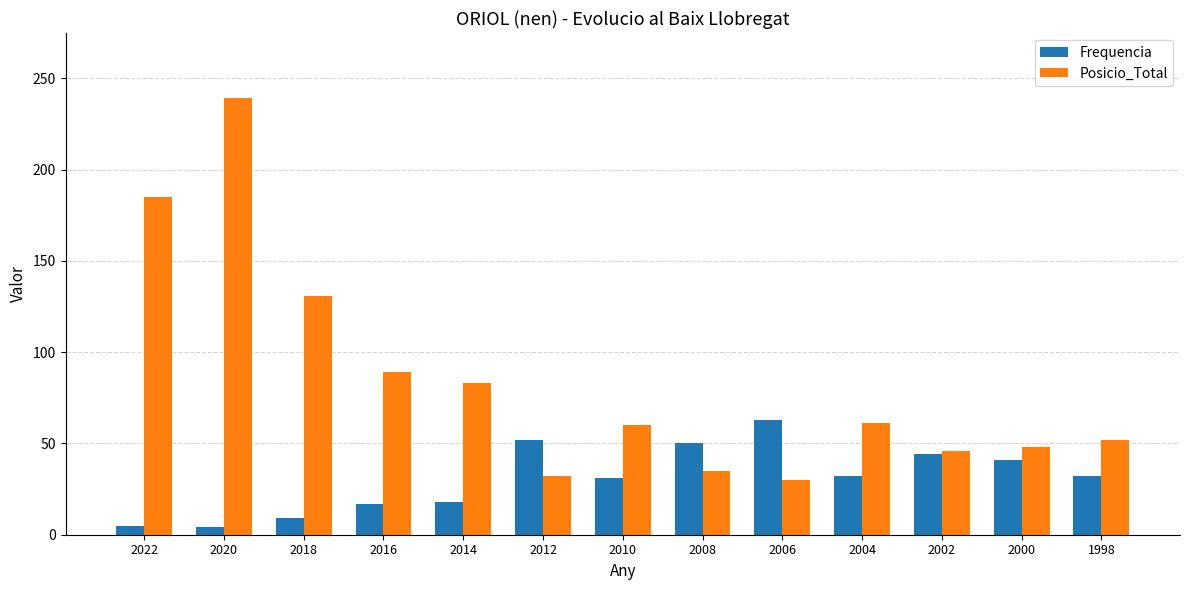

Between 2018 and 2016, which series saw the biggest shift?

Posicio_Total